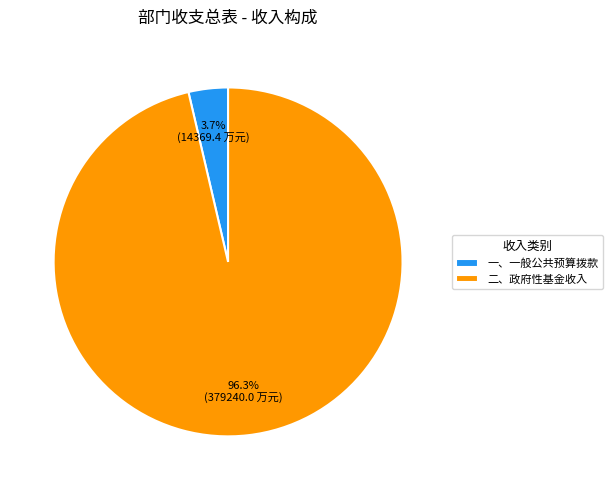

How many segments does this pie chart have?

2